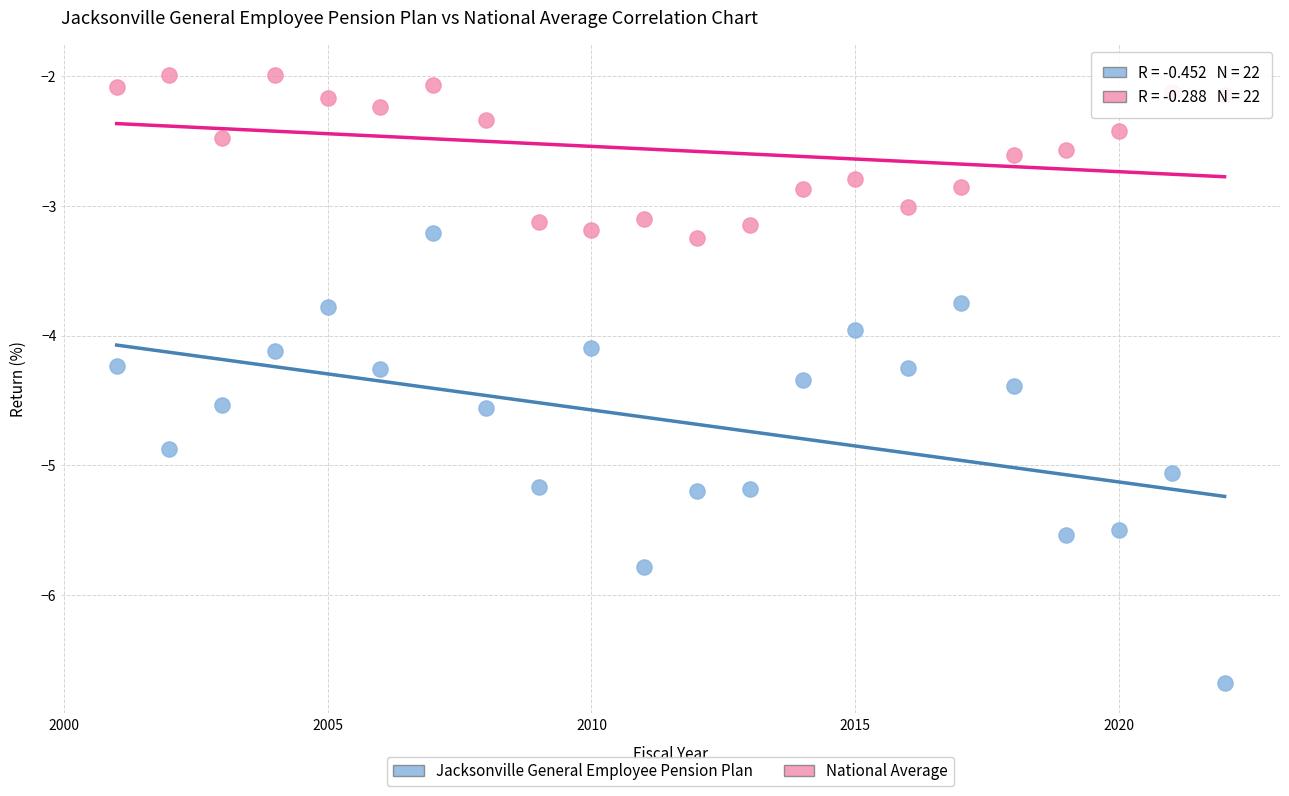

What are all the series names shown in the legend?

Jacksonville General Employee Pension Plan, National Average